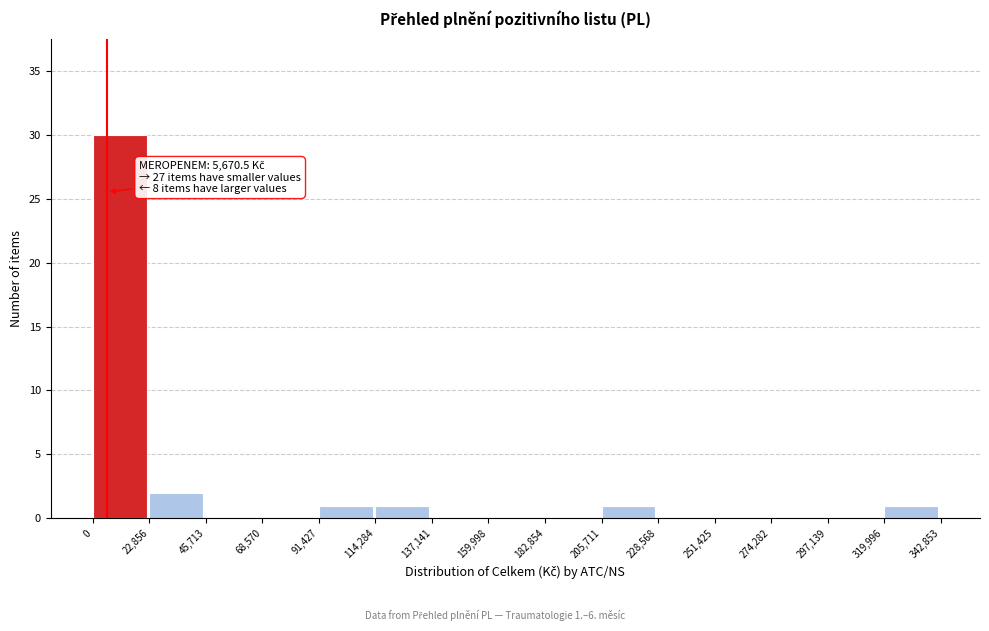

Which range on the x-axis has the tallest bar?

0 to 22,856